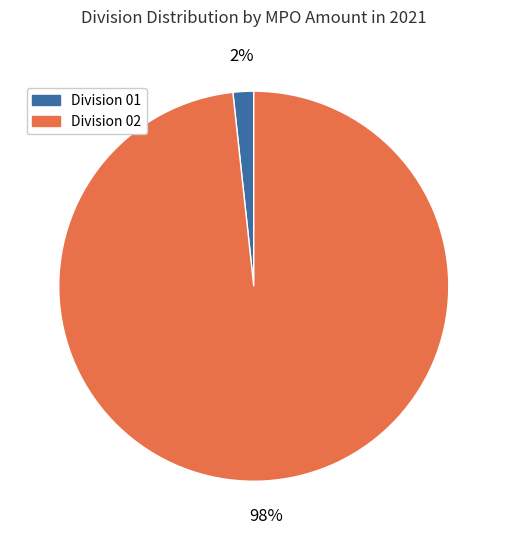

To the nearest percent, what is the average slice percentage?

50%